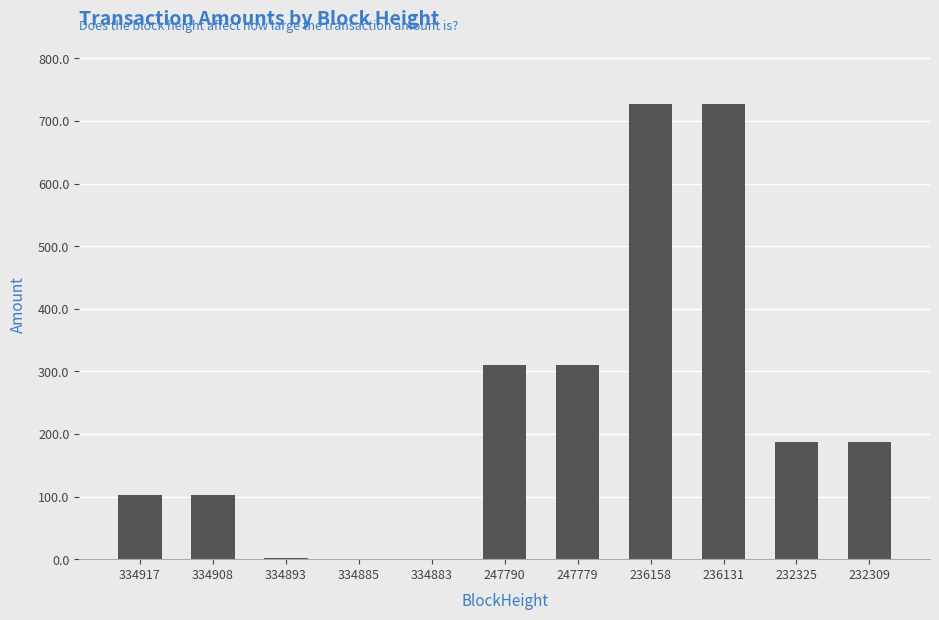

What is the sum of the values at 247790 and 232325?

497.8